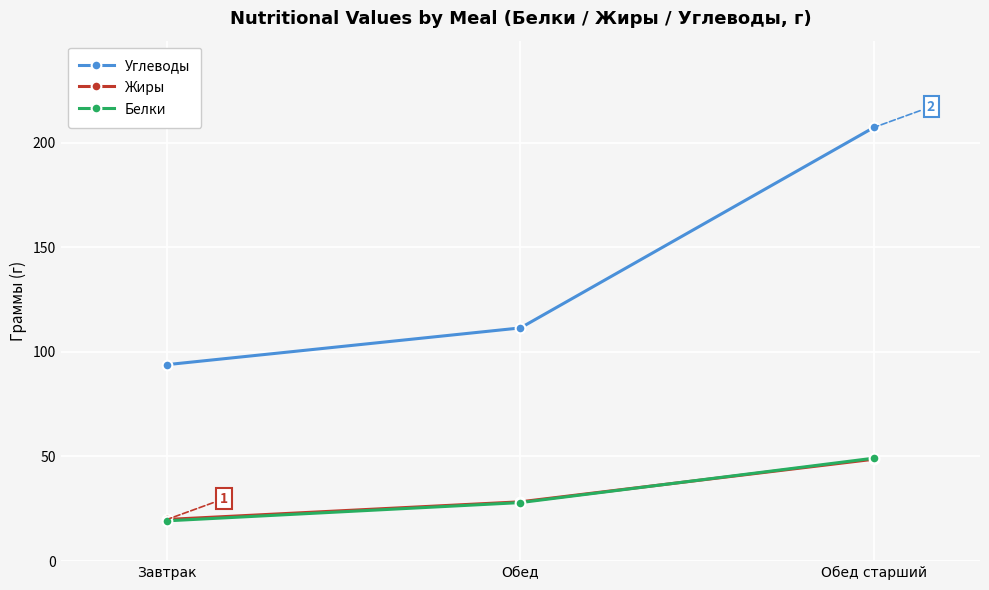

Does the chart have visible grid lines?

Yes